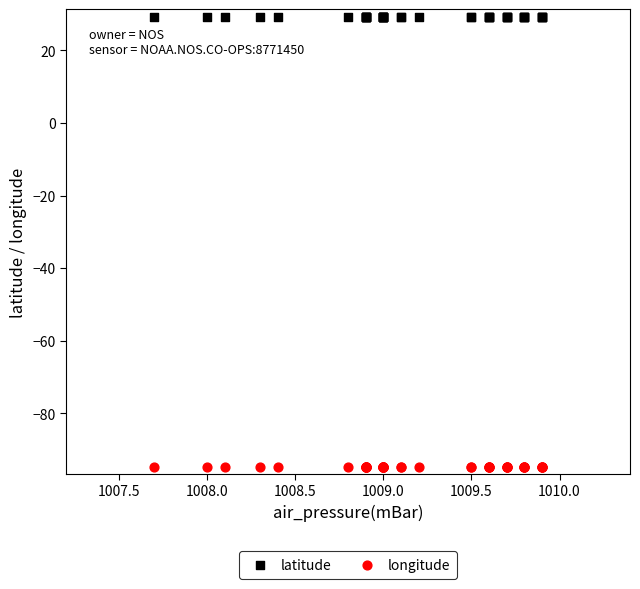

Which series contains the lowest Y value?

longitude